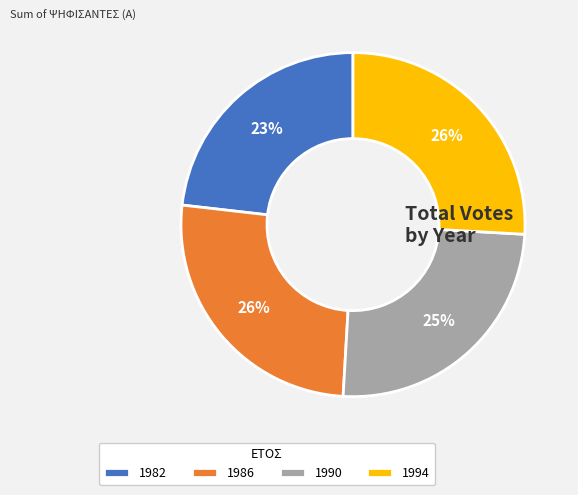

To the nearest percent, what percentage of the pie is 1986?

26%